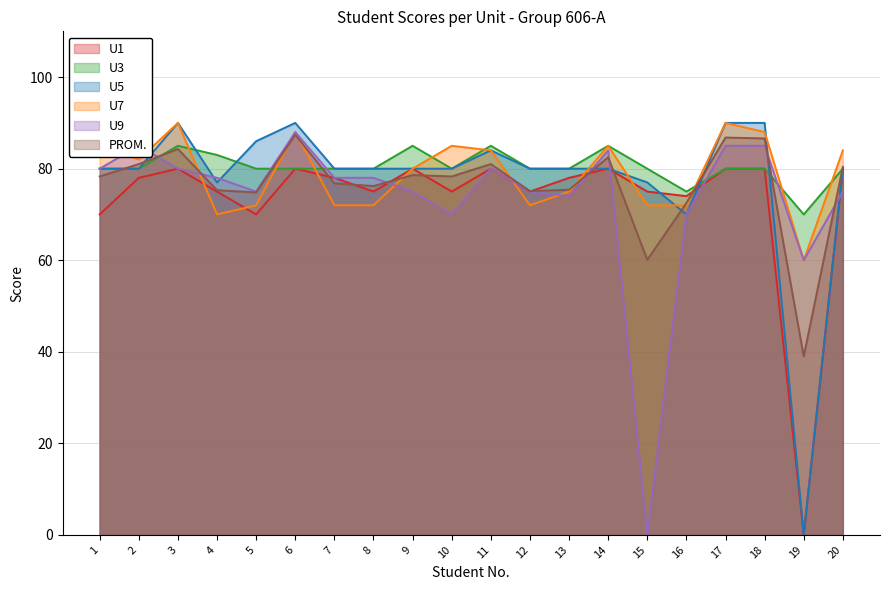

Read the U3 value at 17.

80.0